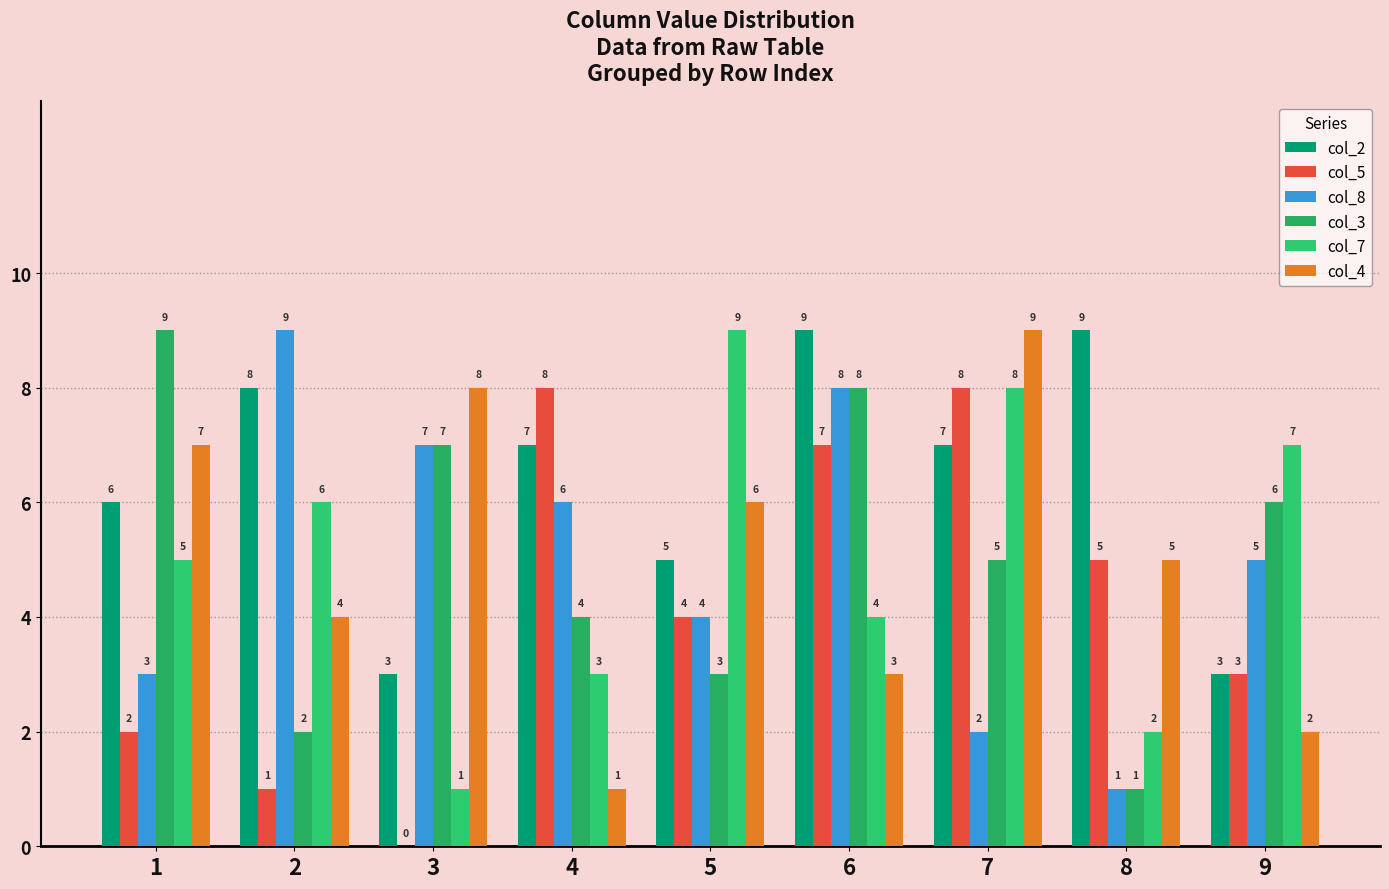

At which label does col_8 reach its minimum?

8